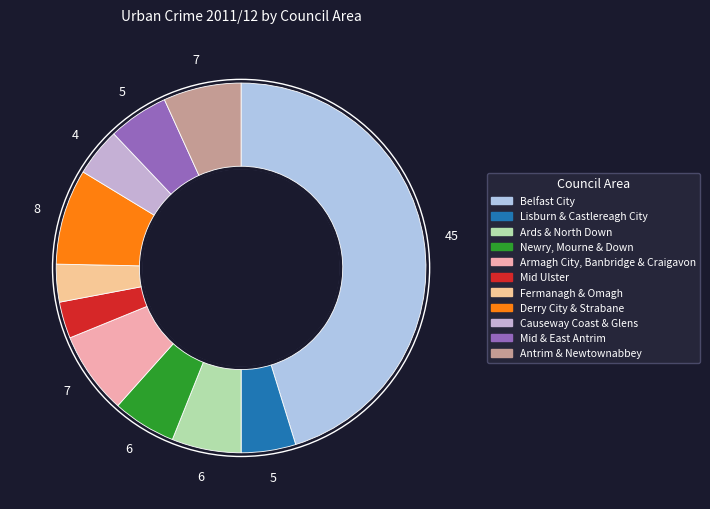

Between Mid Ulster and Causeway Coast & Glens, which is larger?

Causeway Coast & Glens